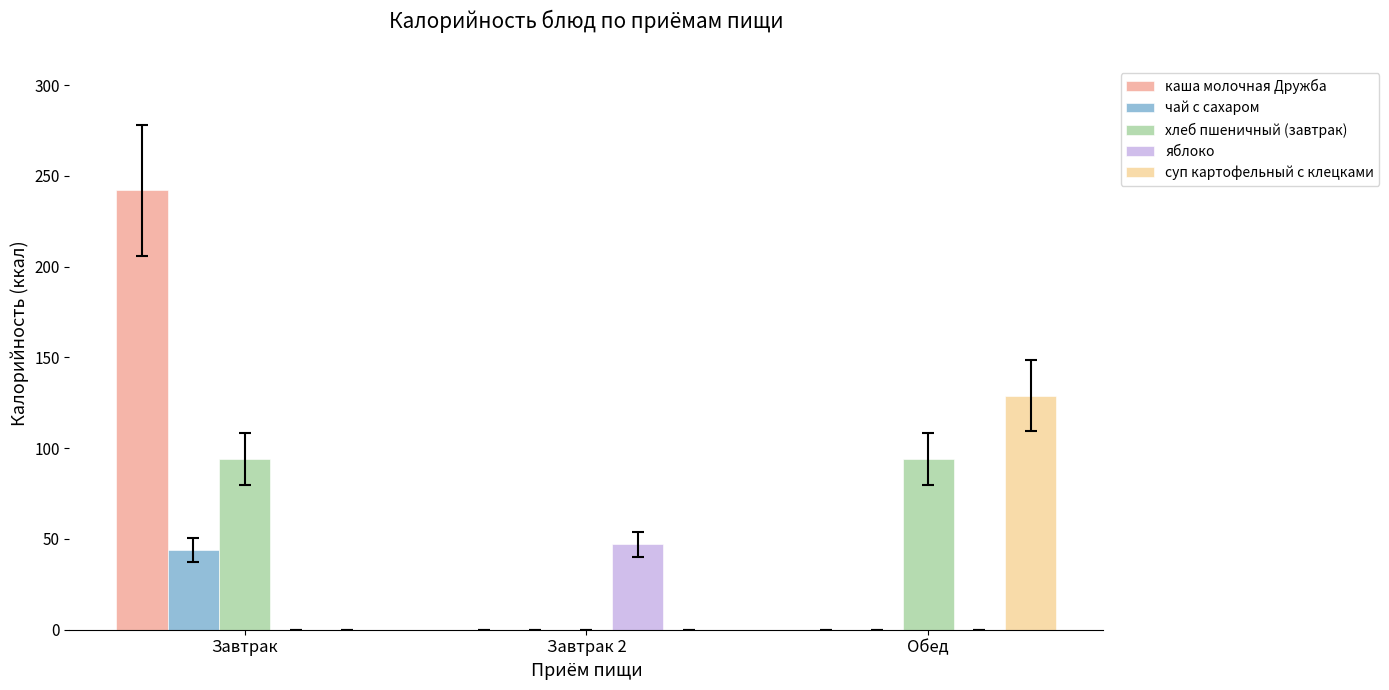

Which series has the largest total across all categories?

каша молочная Дружба